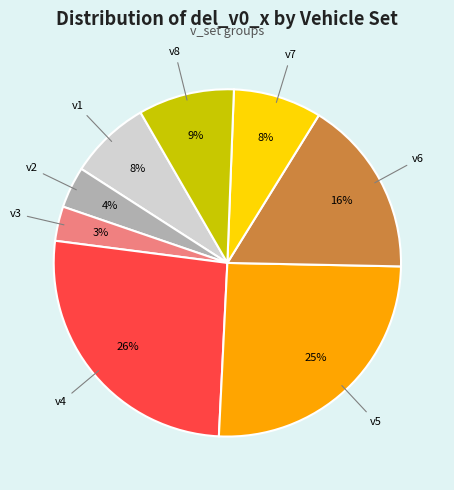

The v4 slice represents 26% of the pie. True or false?

True